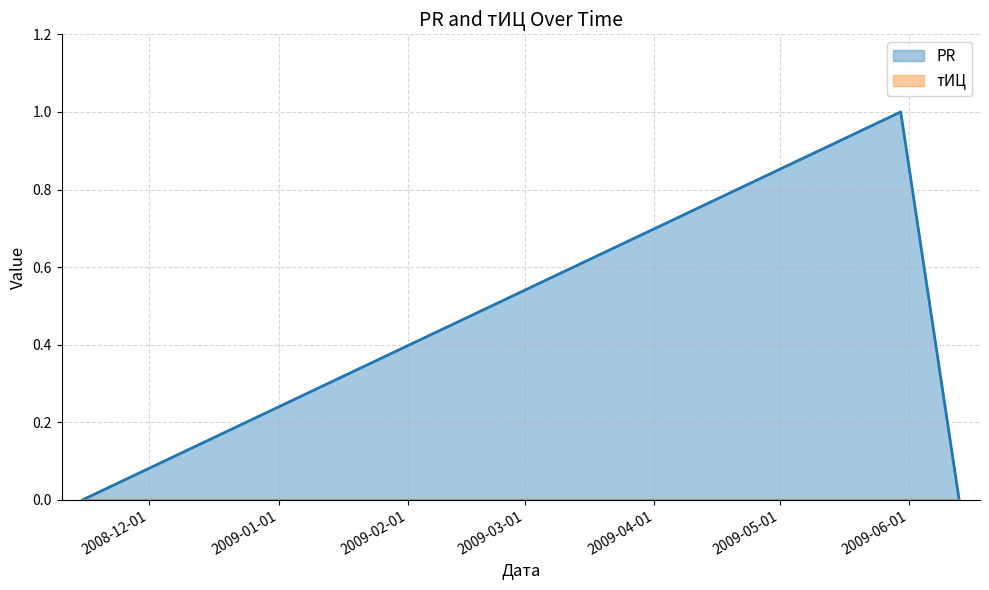

What is the maximum value shown in the chart?

1